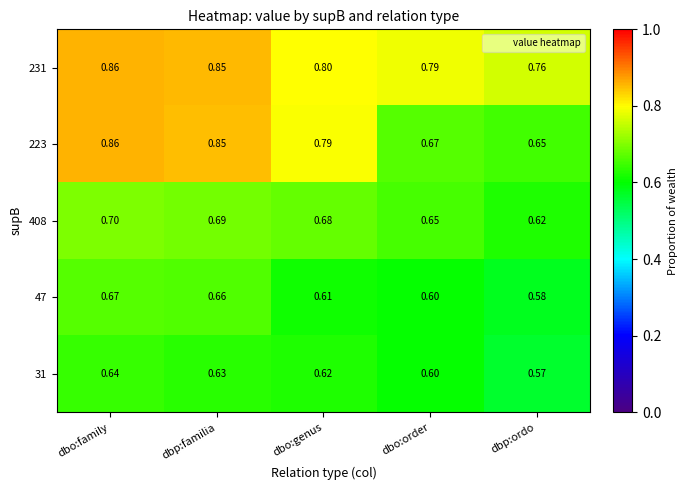

Which category has the highest value across all series?

dbo:family